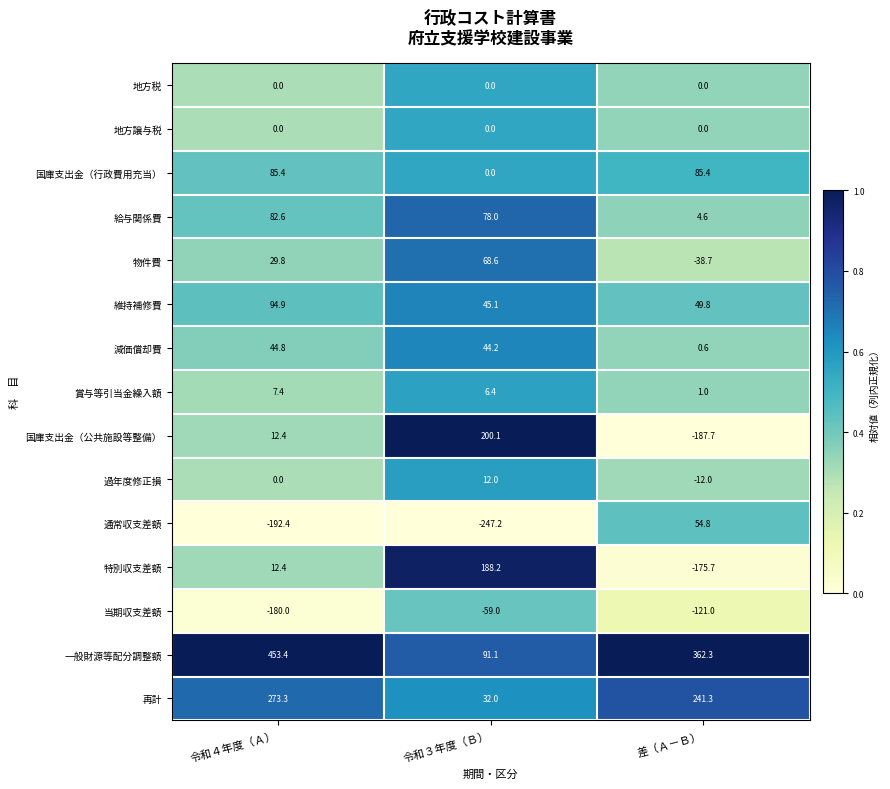

What is the spread (max minus min) of values at 令和３年度（Ｂ）?

447.3